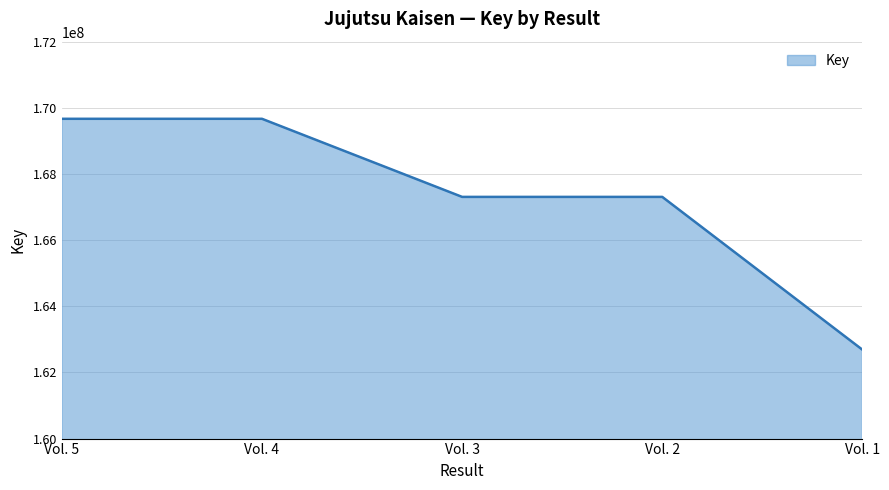

Between Vol. 1 and Vol. 4, which is larger?

Vol. 4